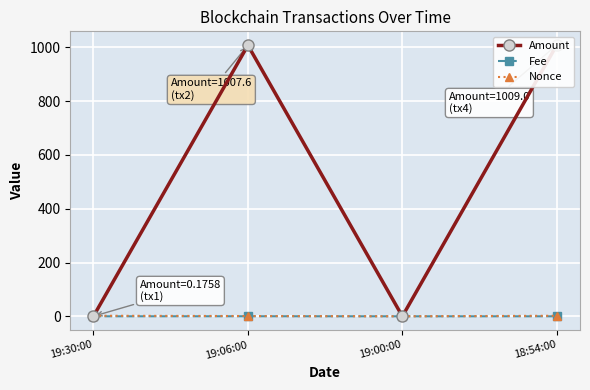

At how many categories does at least one series exceed 42?

2